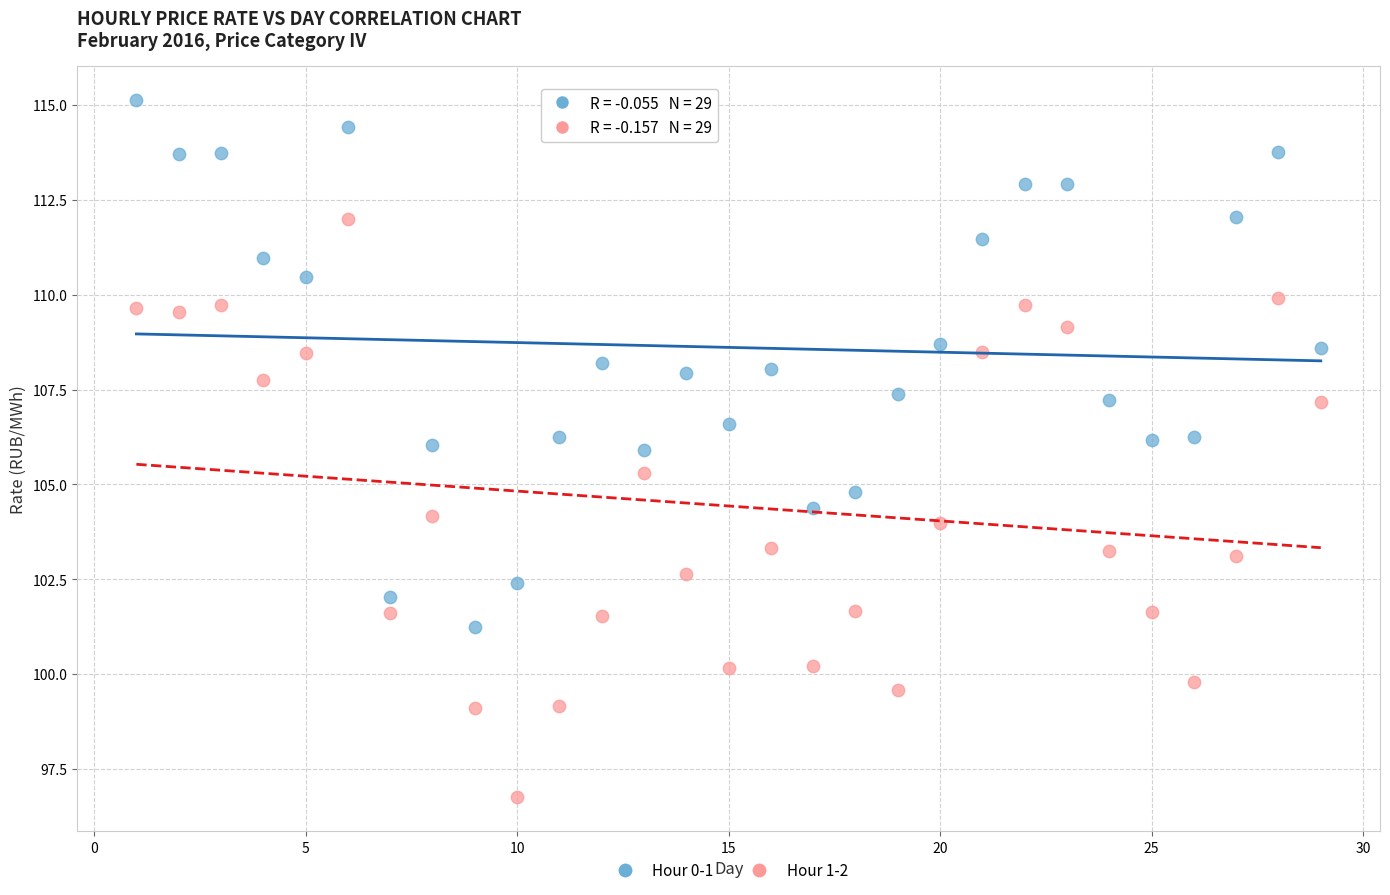

Across all data points, what is the range of X values (max minus min)?

28.0